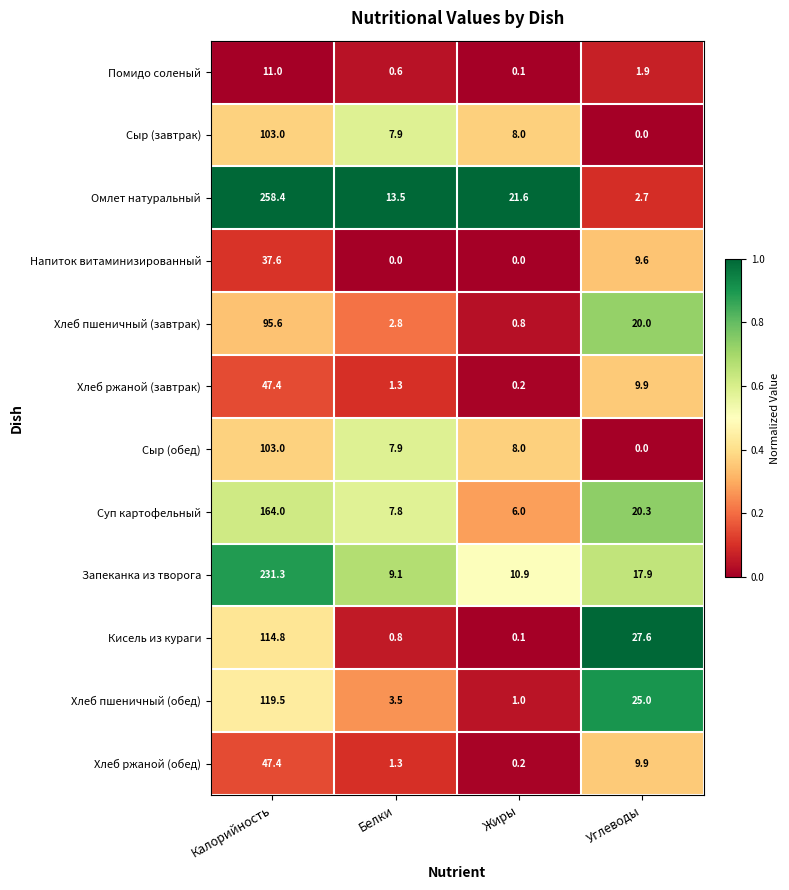

What is the difference between the highest and lowest values at Углеводы?

27.6